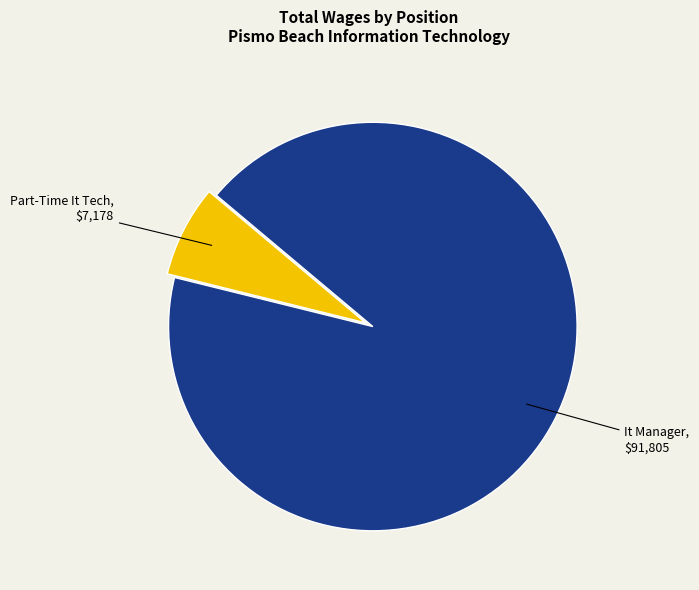

How many slices are in this pie chart?

2